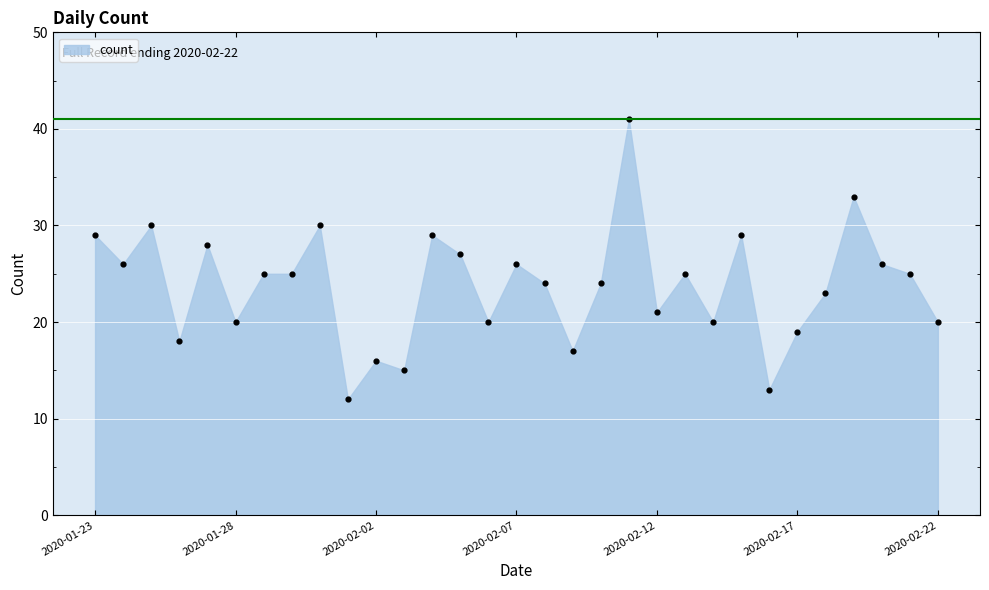

What is the range of Y values (max minus min)?

29